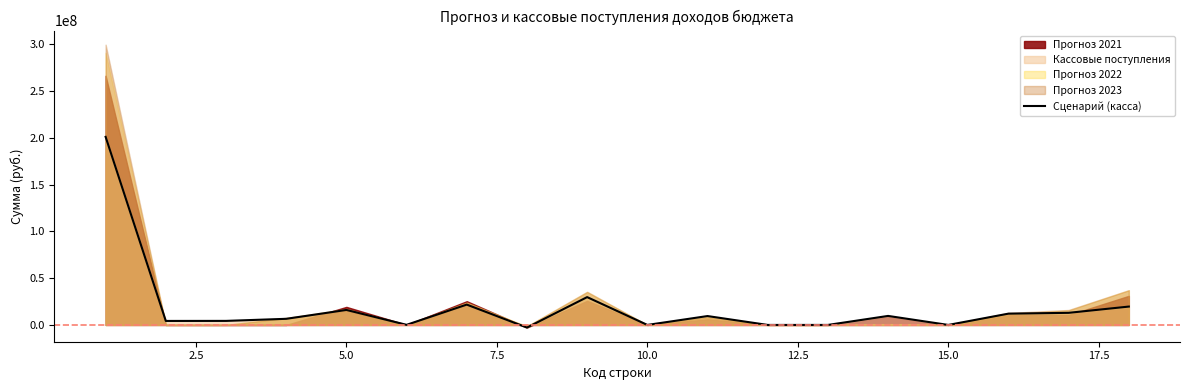

True or false: there are more than 0 points higher than both neighbors.

True